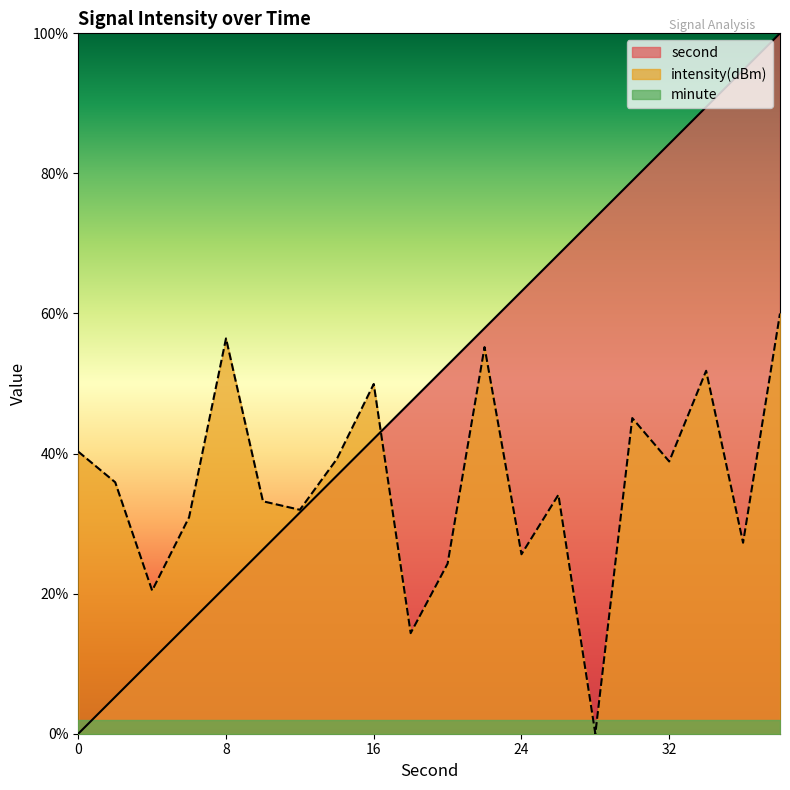

Which series changed the most between 30 and 38?

second